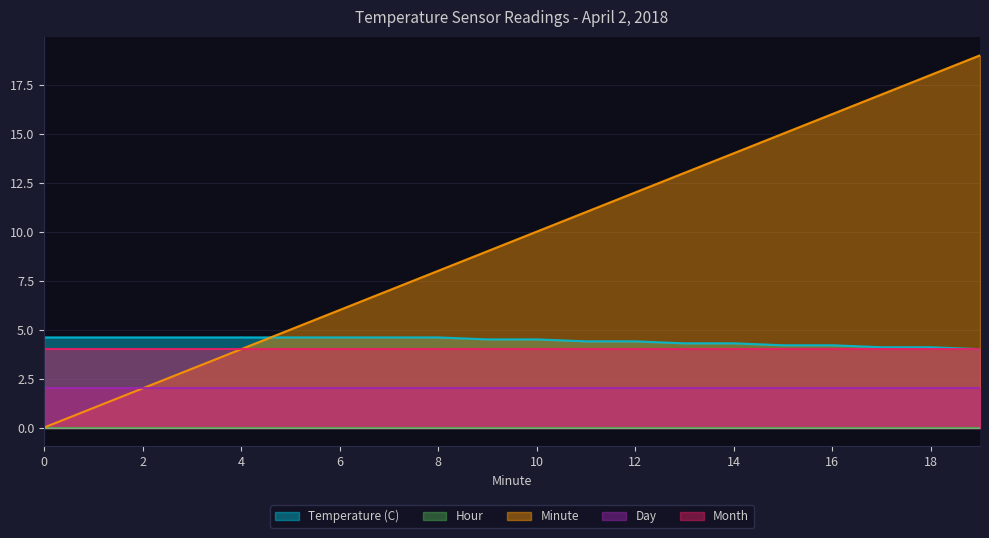

True or false: Temperature (C) has more than 0 points higher than both neighbors.

False